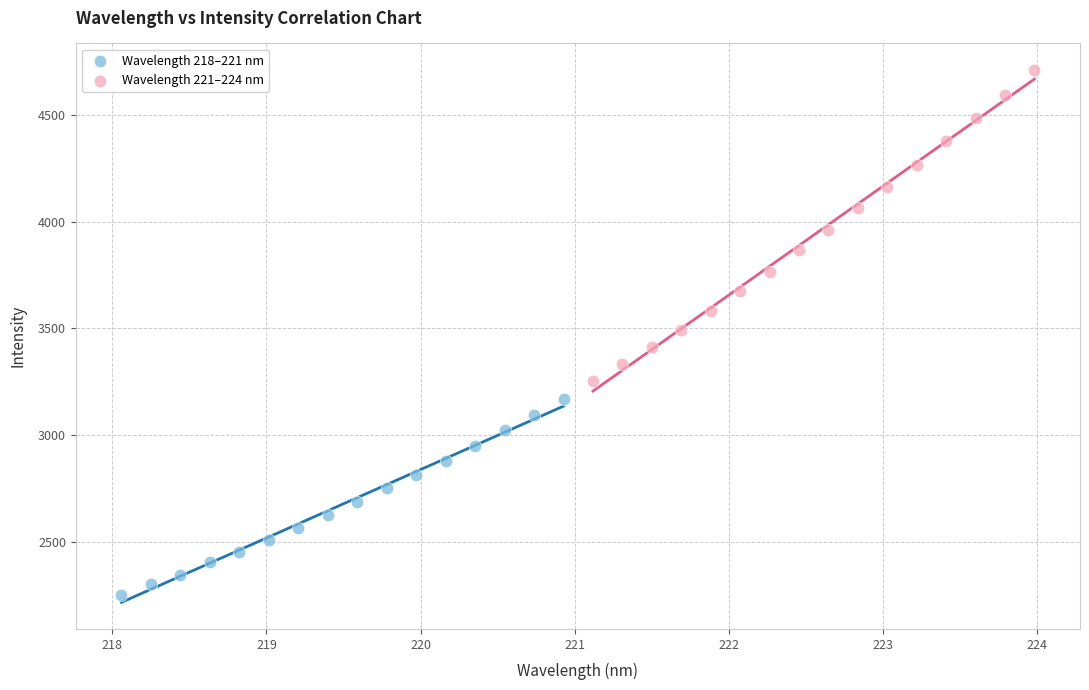

Which series reaches the maximum Y coordinate?

Wavelength 221–224 nm